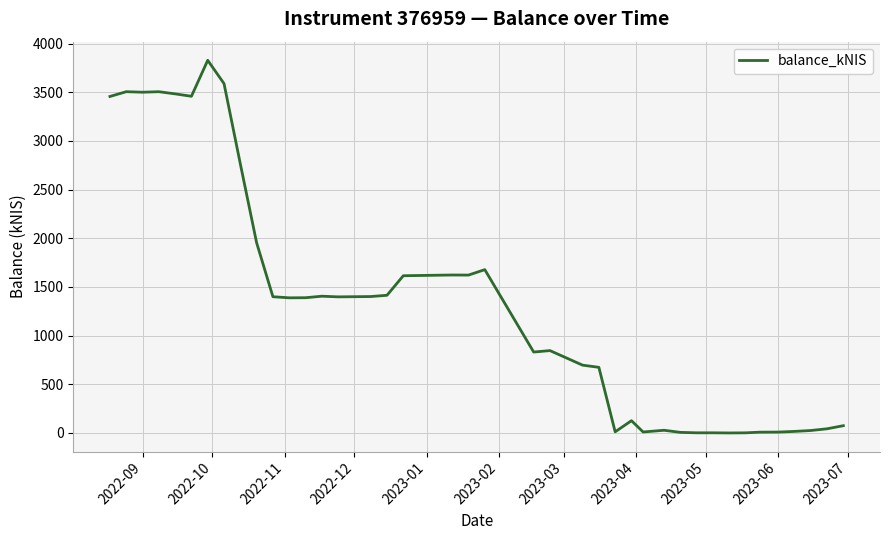

Does the chart display data point markers on the line(s)?

No